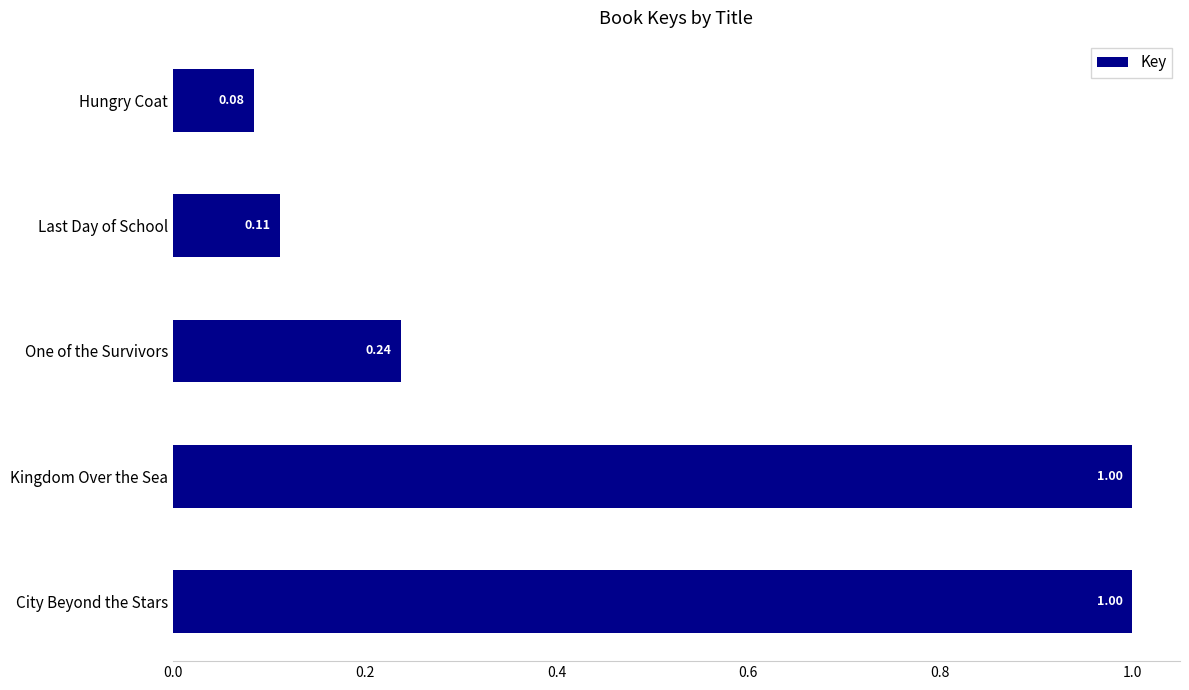

What is the change in value from Kingdom Over the Sea to Hungry Coat?

-0.9